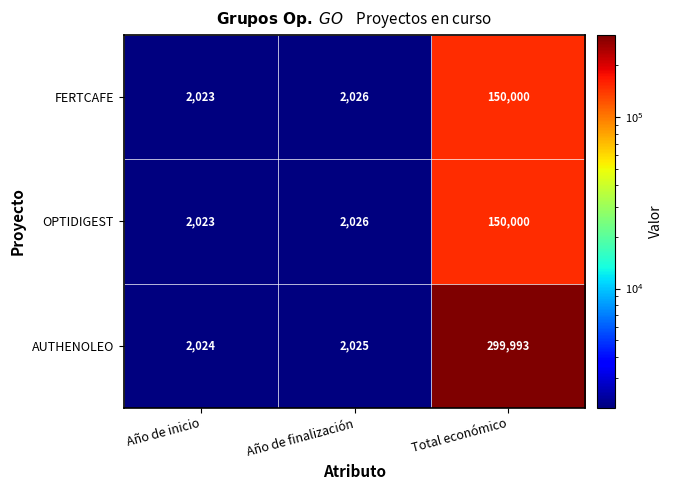

Reading right to left, what are all the values shown in this chart?

FERTCAFE: 150000	2026	2023
OPTIDIGEST: 150000	2026	2023
AUTHENOLEO: 299993	2025	2024